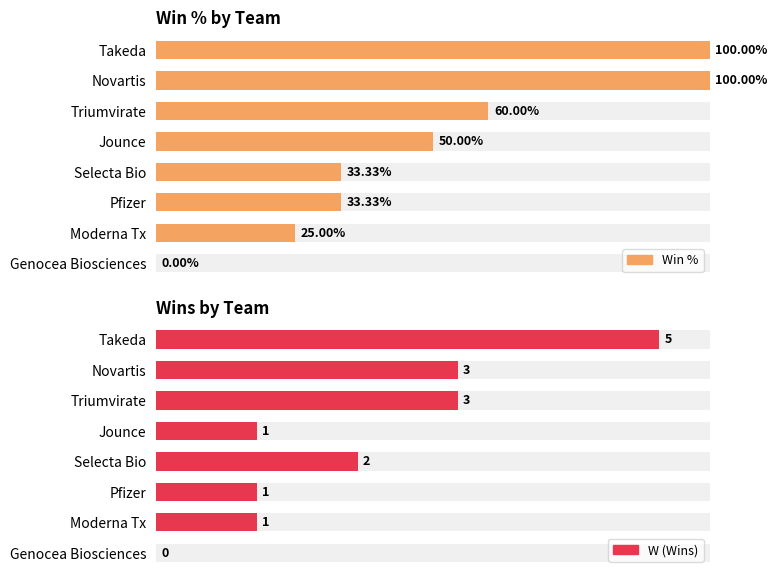

How many positive values does the Win % series have?

7